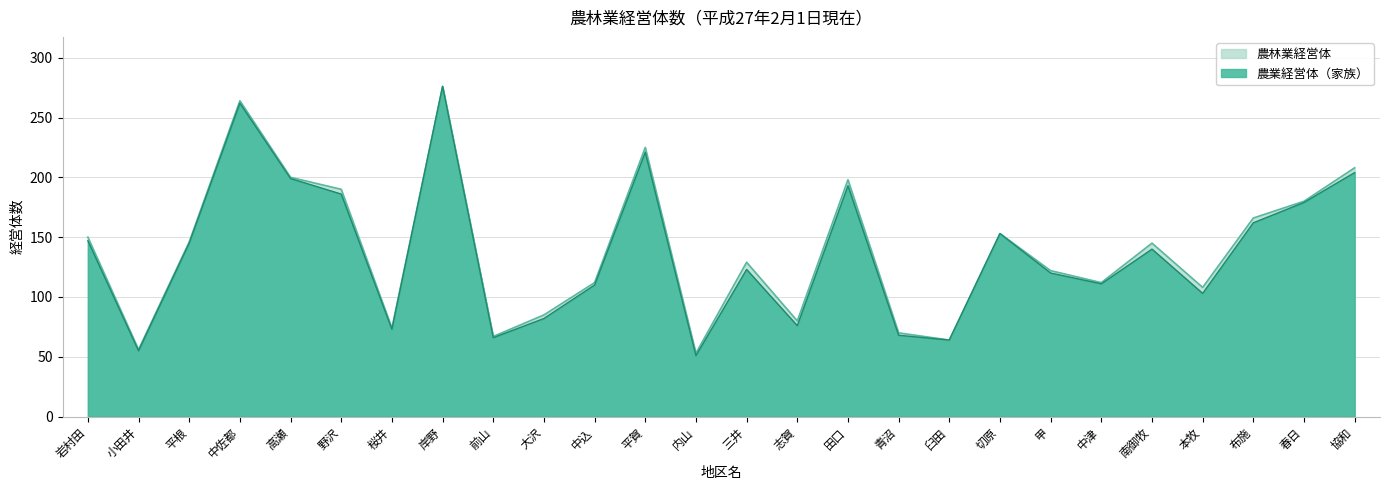

Which series has the largest range (max minus min)?

農業経営体（家族）